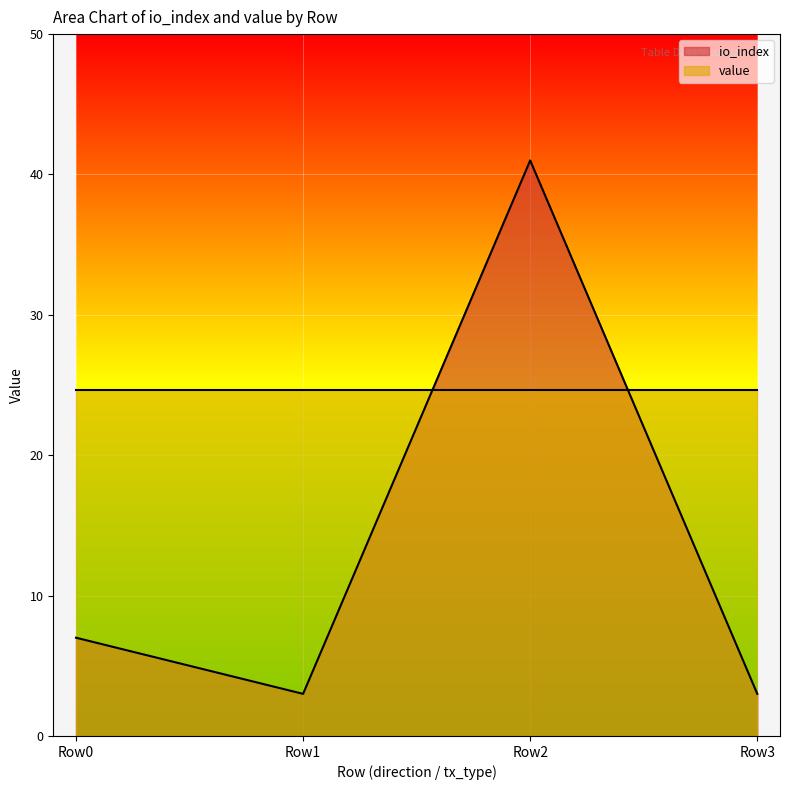

The value of io_index at Row2 is 41.0. True or false?

True